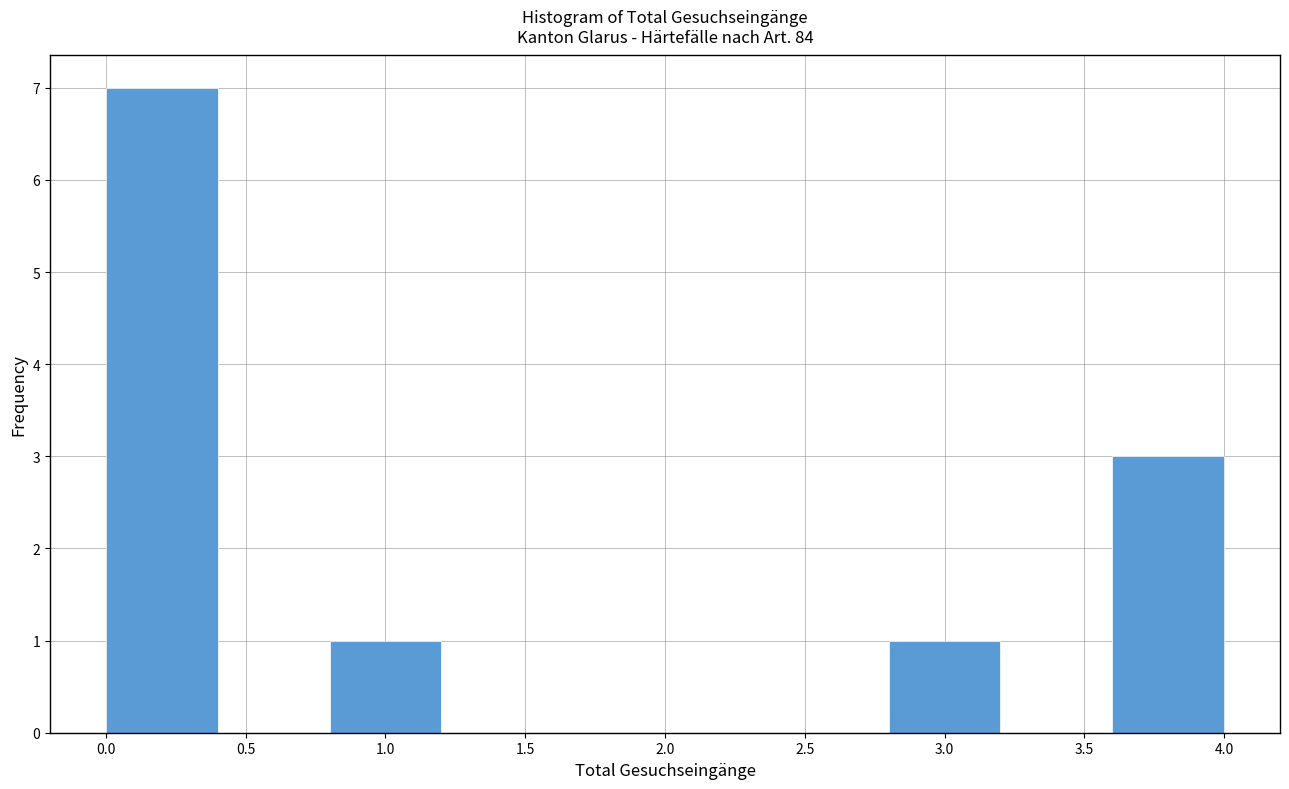

Reading left to right, transcribe this chart: for each bar, give the range it covers on the x-axis and its height. The values are not printed on the chart, so give them approximately, as read against the axis.

0.0 to 0.4: 7
0.4 to 0.8: 0
0.8 to 1.2: 1
1.2 to 1.6: 0
1.6 to 2.0: 0
2.0 to 2.4: 0
2.4 to 2.8: 0
2.8 to 3.2: 1
3.2 to 3.6: 0
3.6 to 4.0: 3